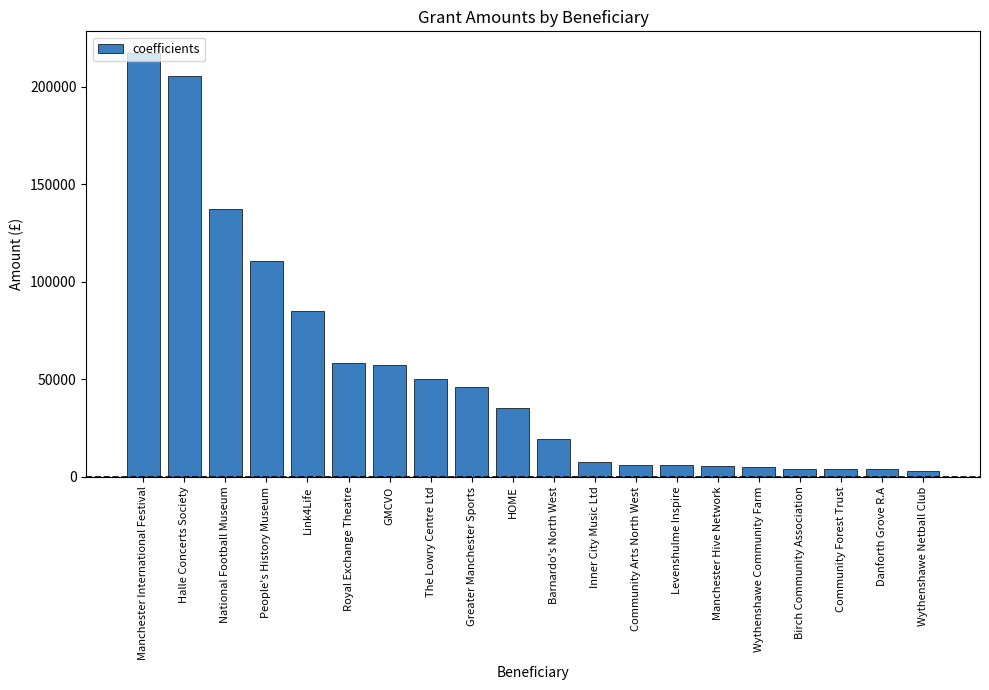

At which label is the value closest to 110230?

People's History Museum